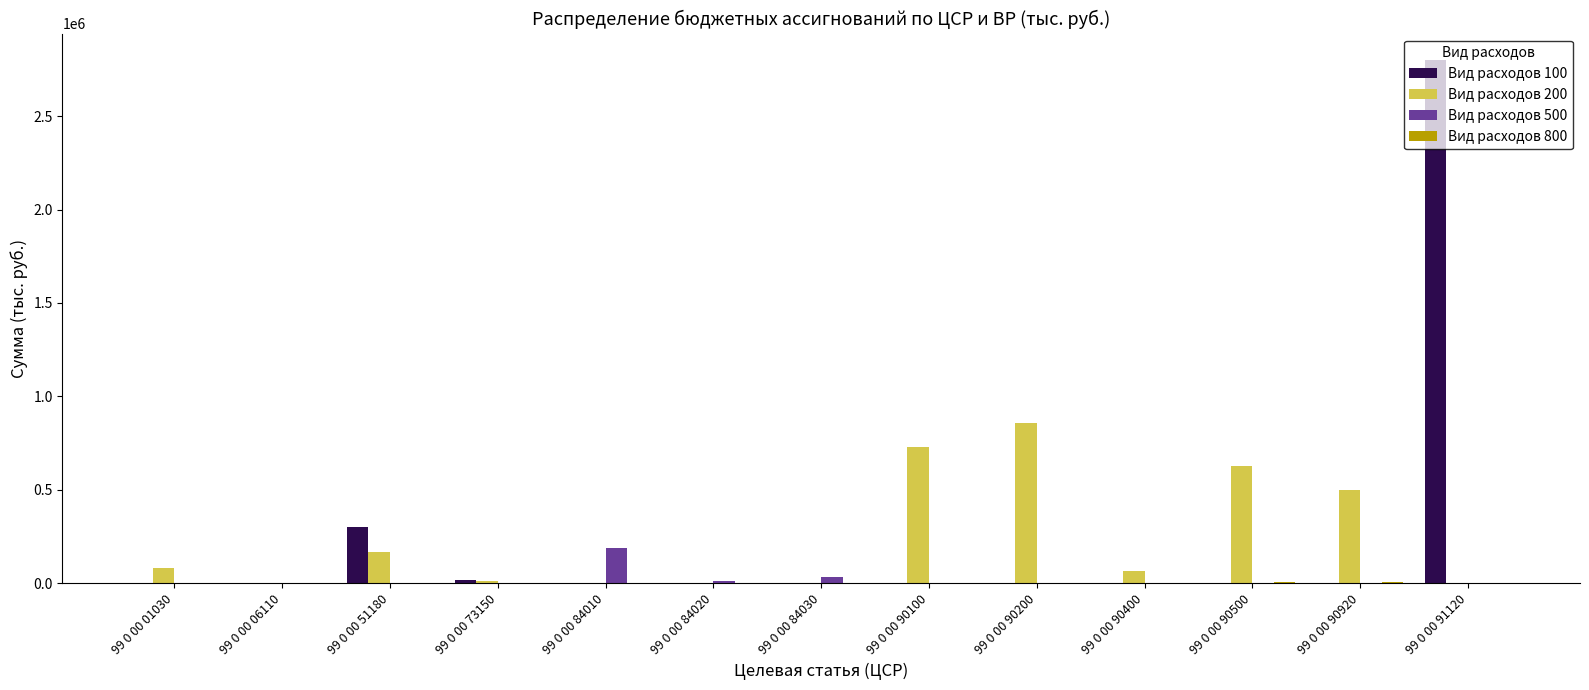

What is the total value across all series at 99 0 00 90100?

730800.0